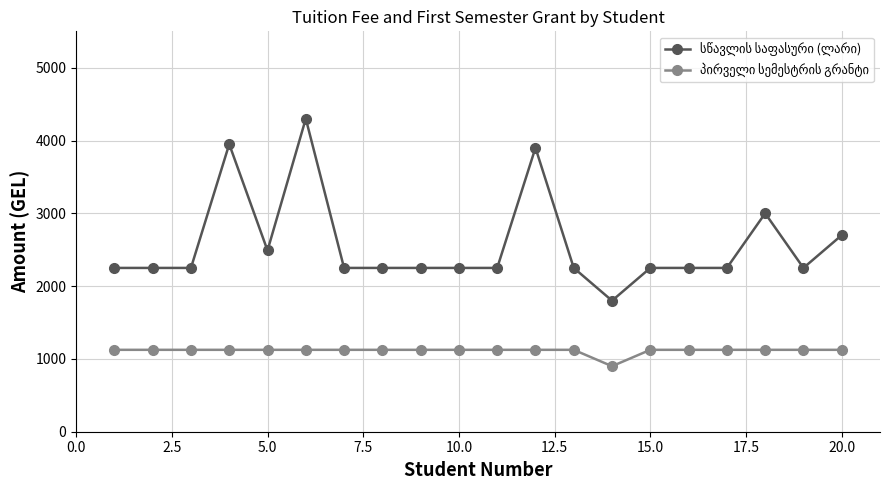

What is the minimum value shown in the chart?

900